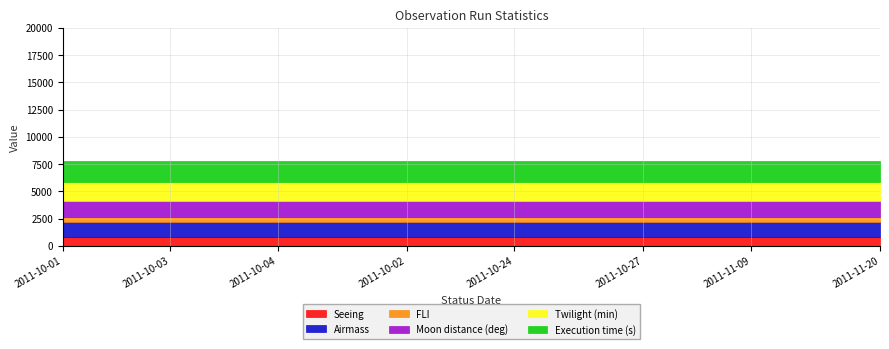

What value does the Execution time (s) series have at 2011-10-04?

1910.0